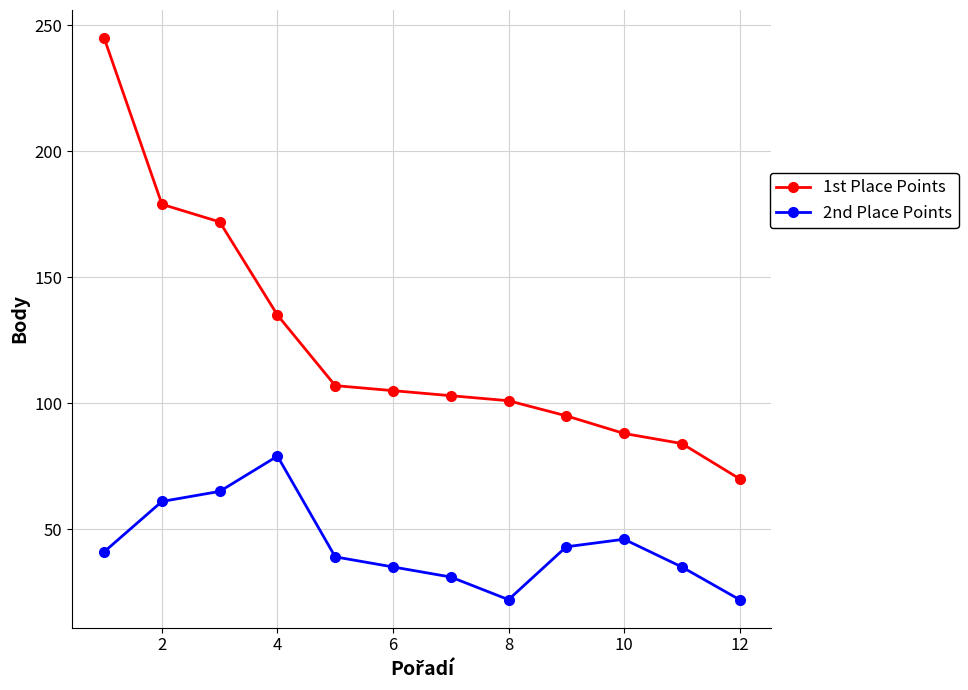

True or false: 1st Place Points and 2nd Place Points intersect in this chart.

False